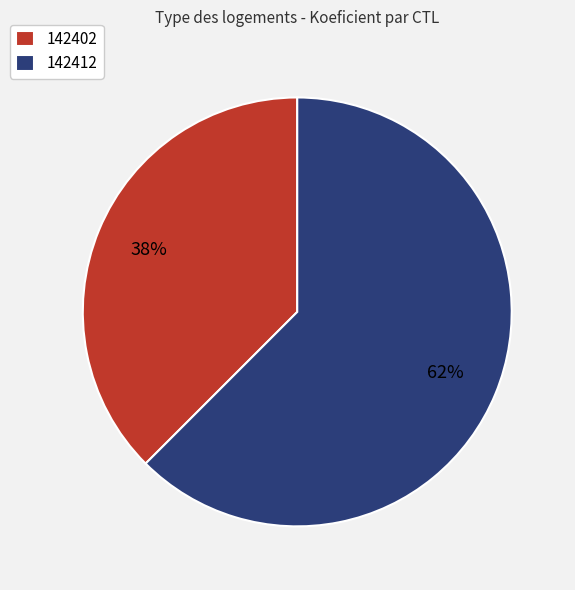

Which has a higher value, 142412 or 142402?

142412